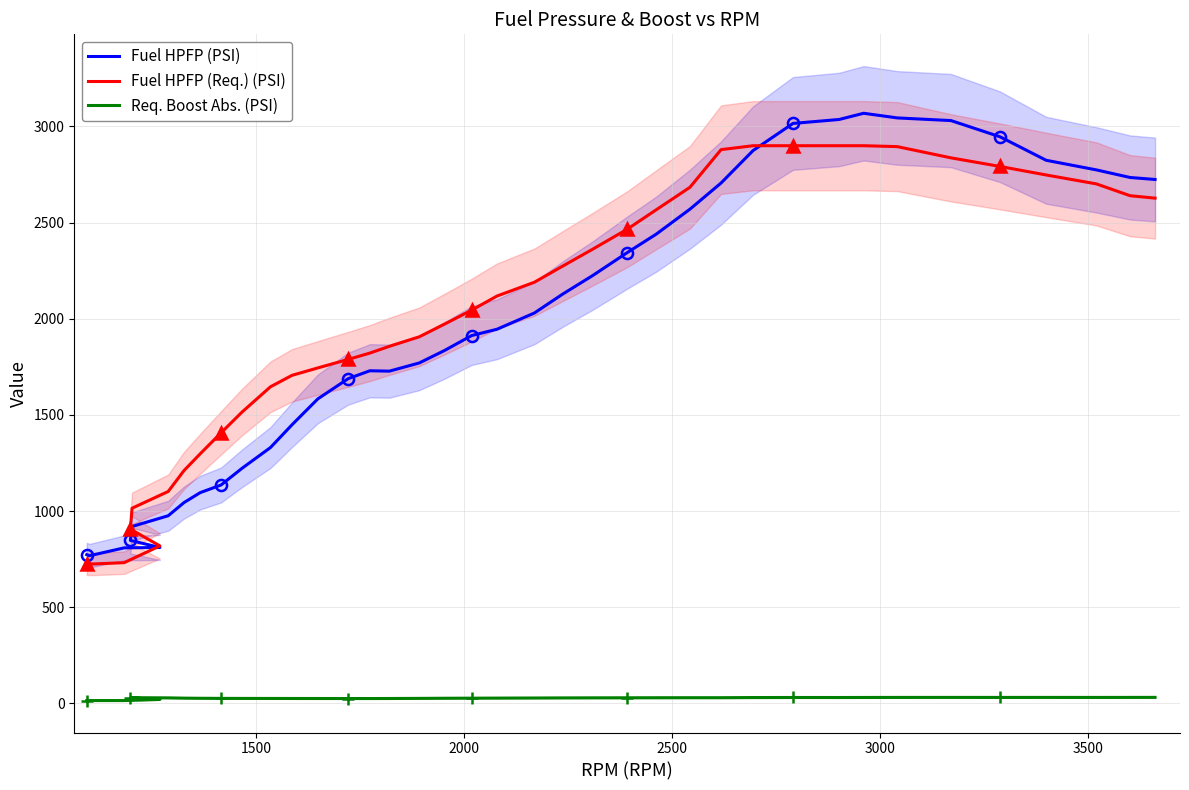

At how many categories does at least one series exceed 2922?

6